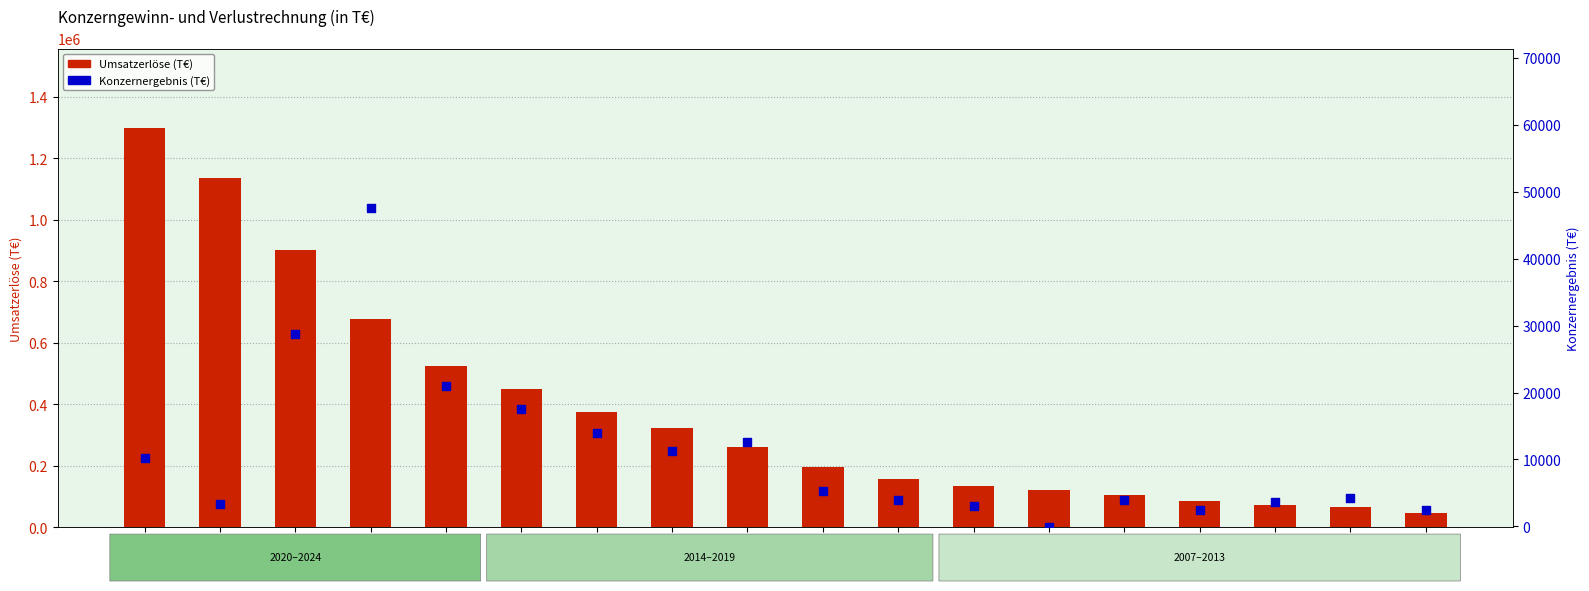

At how many categories does at least one series exceed 805128?

3